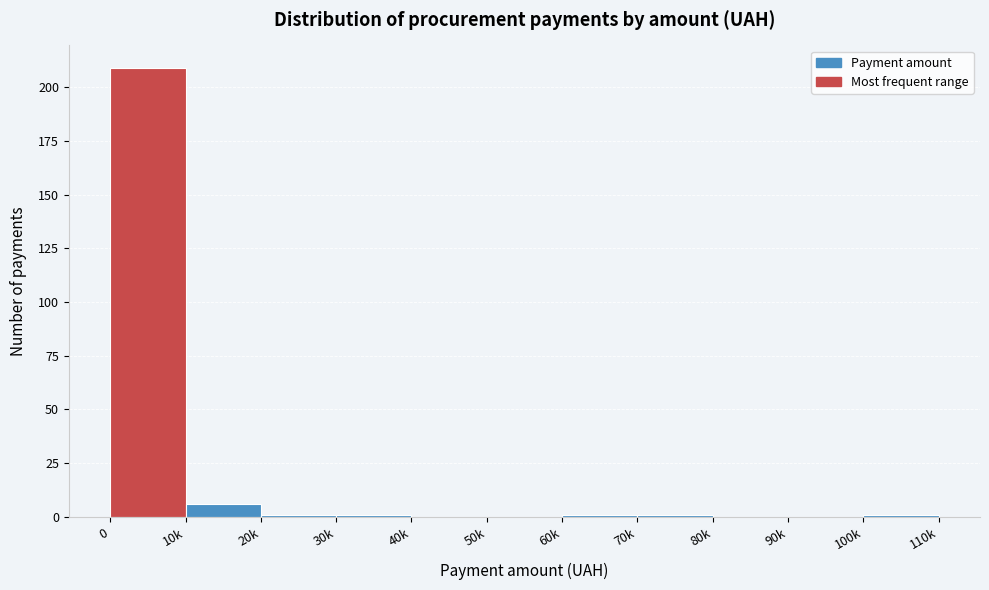

Reading left to right, extract all data points from this chart.

0=209	10k=6	20k=1	30k=1	40k=0	50k=0	60k=1	70k=1	80k=0	90k=0	100k=1